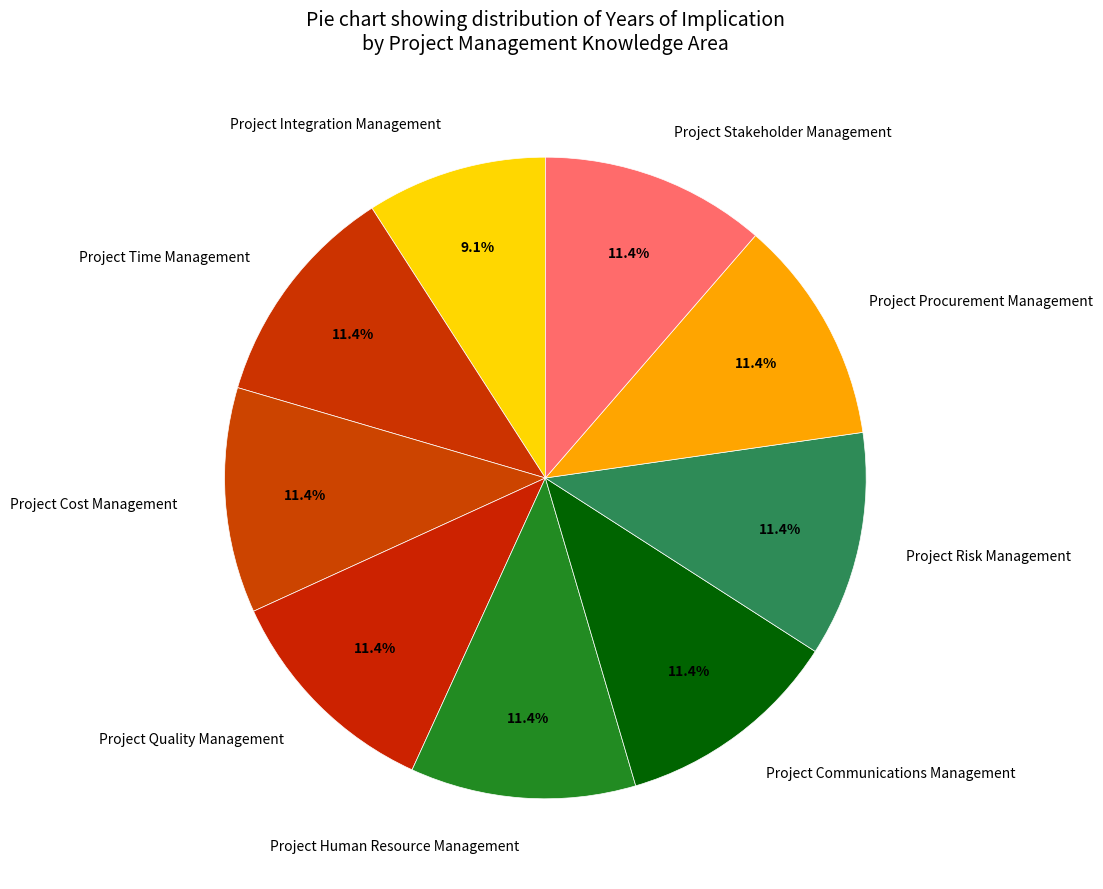

What percentage is the Project Communications Management slice, to the nearest percent?

11%